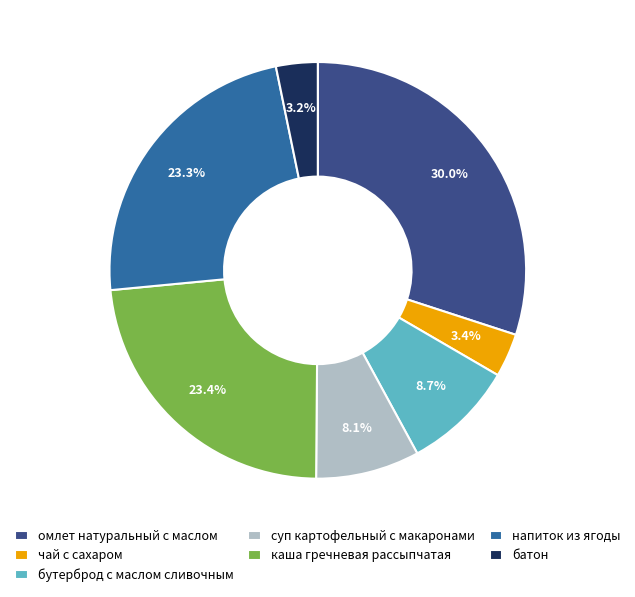

What percentage is NOT represented by суп картофельный с макаронами?

91.9%